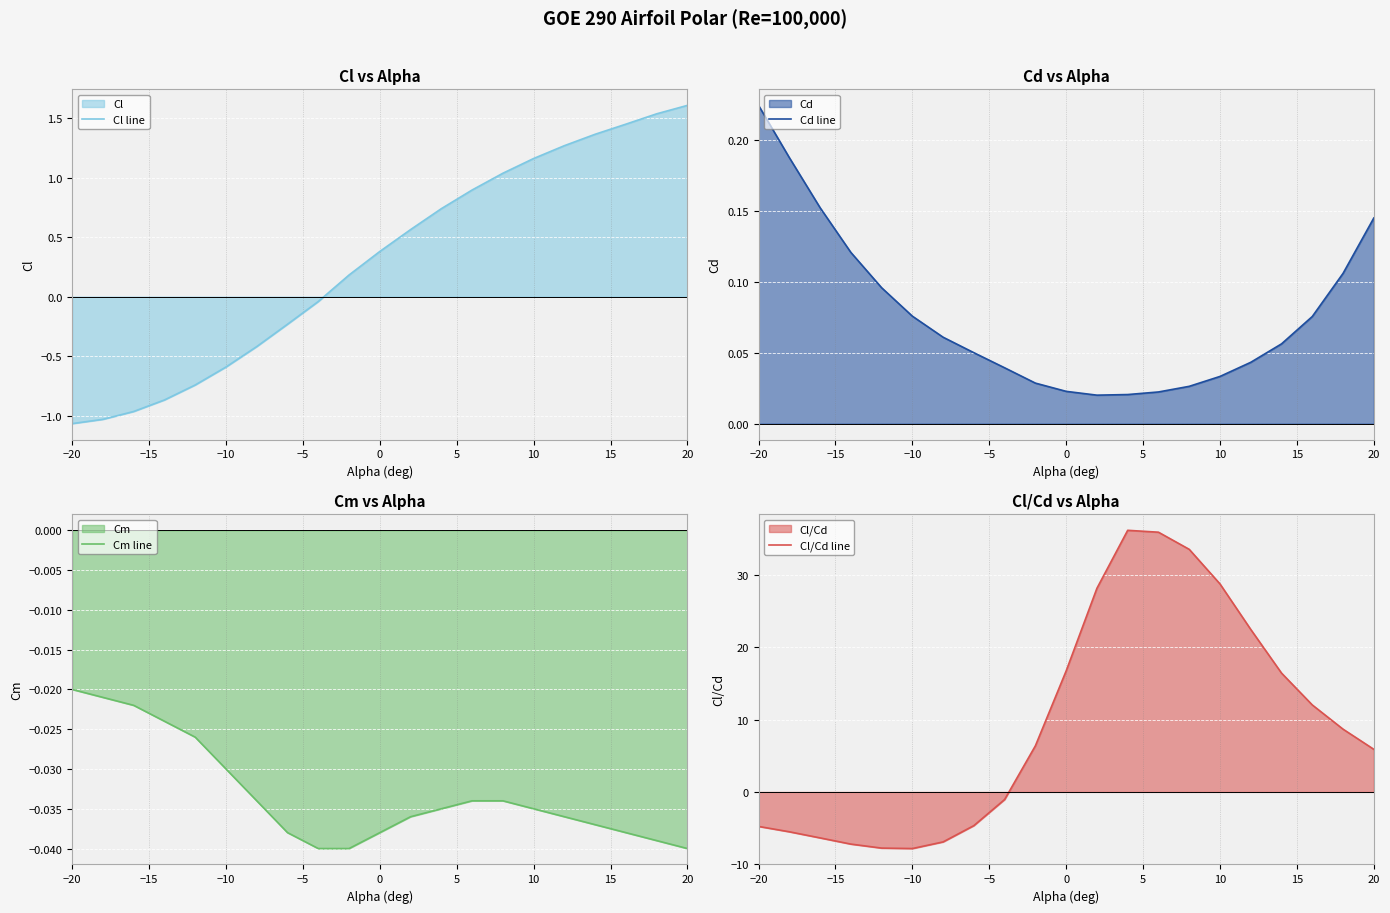

What is the maximum value for Cl line?

1.6